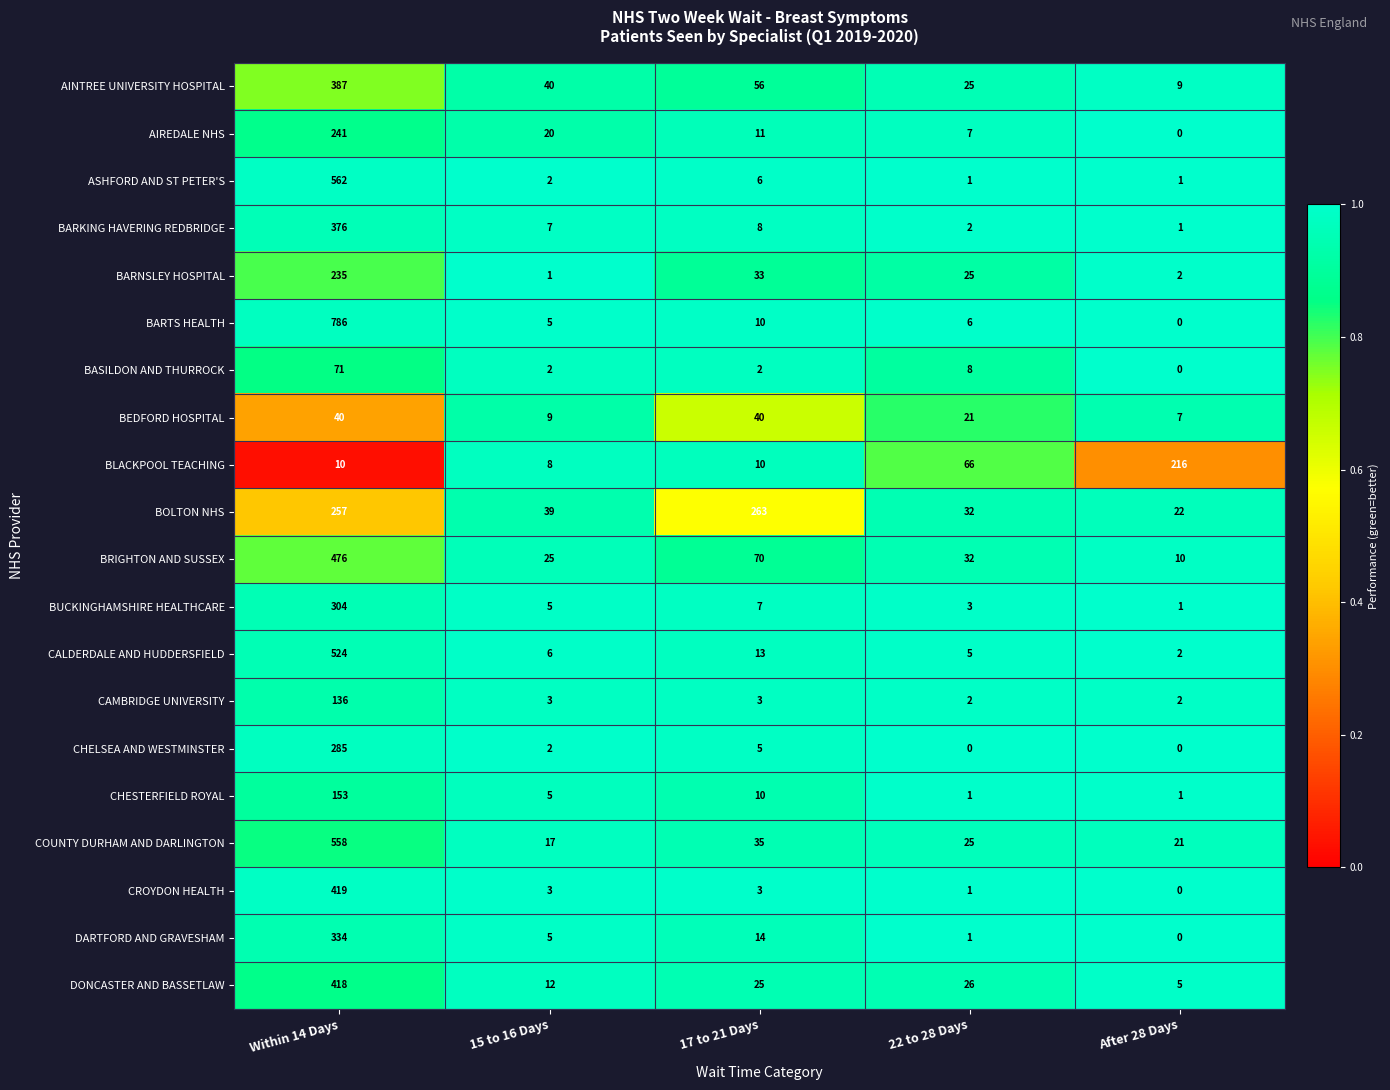

The value of DONCASTER AND BASSETLAW at 15 to 16 Days is 12. True or false?

True